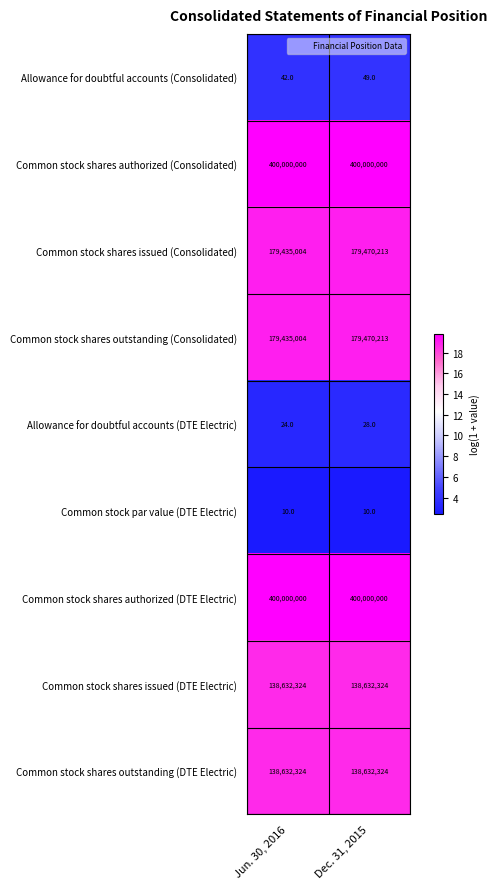

Reading left to right, what are all the values shown in this chart?

Allowance for doubtful accounts (Consolidated): Jun. 30, 2016=42	Dec. 31, 2015=49
Common stock shares authorized (Consolidated): Jun. 30, 2016=400000000	Dec. 31, 2015=400000000
Common stock shares issued (Consolidated): Jun. 30, 2016=179435004	Dec. 31, 2015=179470213
Common stock shares outstanding (Consolidated): Jun. 30, 2016=179435004	Dec. 31, 2015=179470213
Allowance for doubtful accounts (DTE Electric): Jun. 30, 2016=24	Dec. 31, 2015=28
Common stock par value (DTE Electric): Jun. 30, 2016=10	Dec. 31, 2015=10
Common stock shares authorized (DTE Electric): Jun. 30, 2016=400000000	Dec. 31, 2015=400000000
Common stock shares issued (DTE Electric): Jun. 30, 2016=138632324	Dec. 31, 2015=138632324
Common stock shares outstanding (DTE Electric): Jun. 30, 2016=138632324	Dec. 31, 2015=138632324